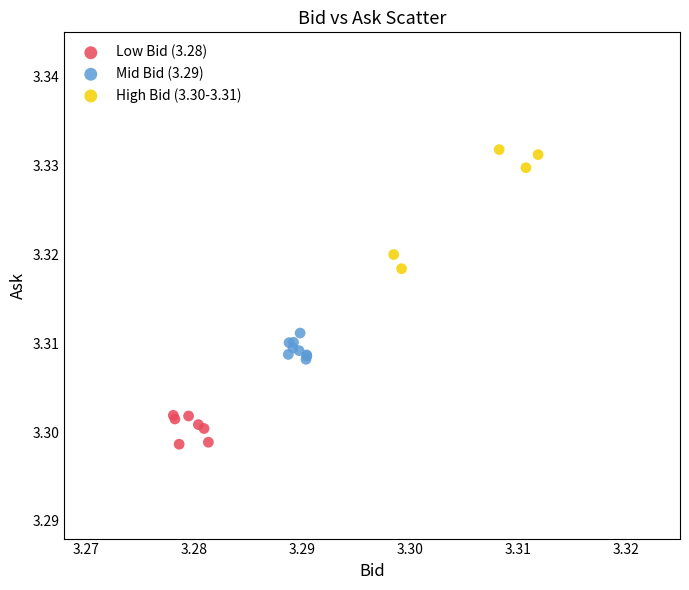

Which series reaches the minimum Y coordinate?

Low Bid (3.28)